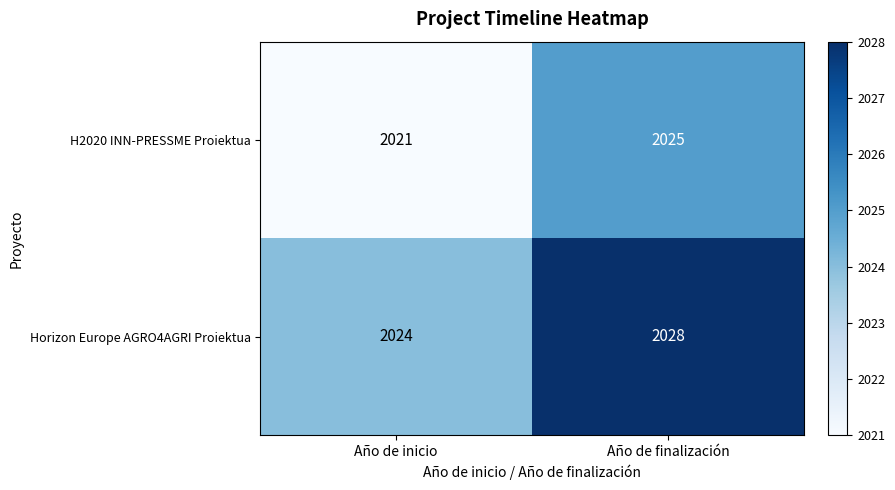

What is the greatest value displayed?

2028